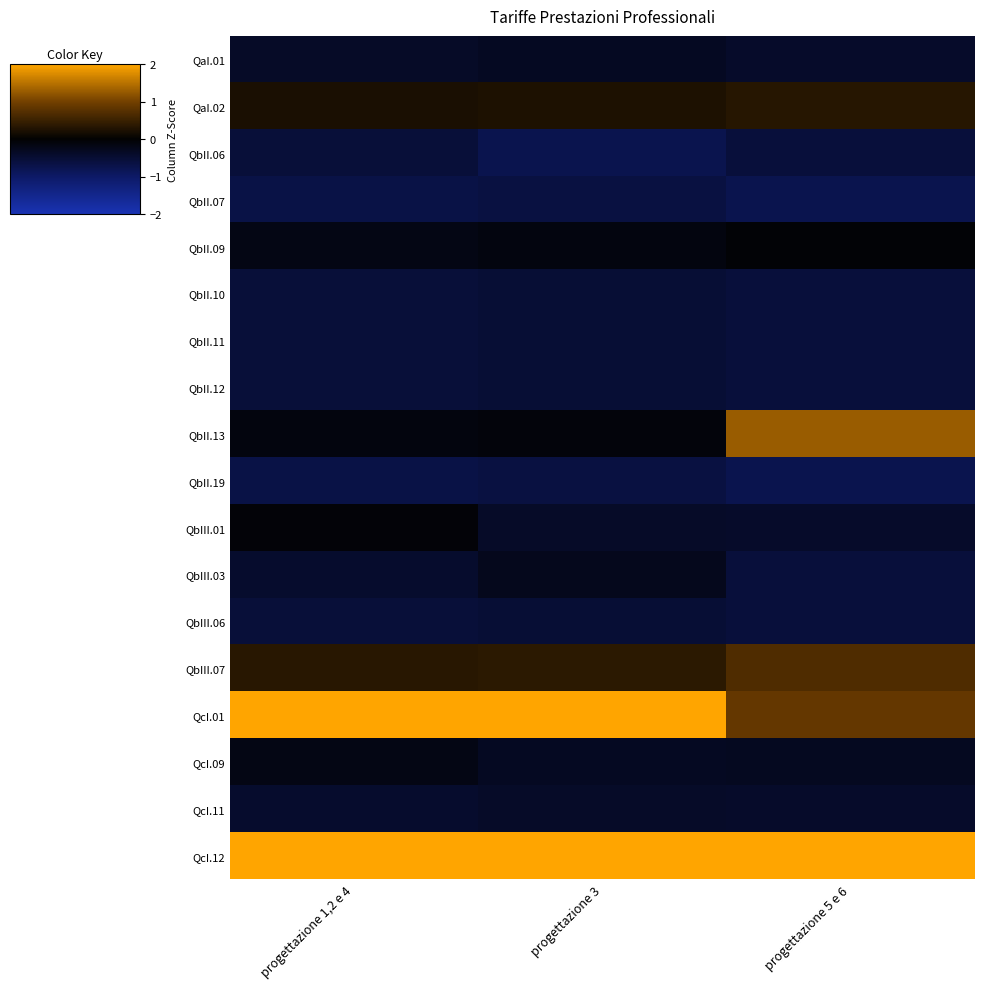

At which category is the sum across all series the highest?

progettazione 1,2 e 4